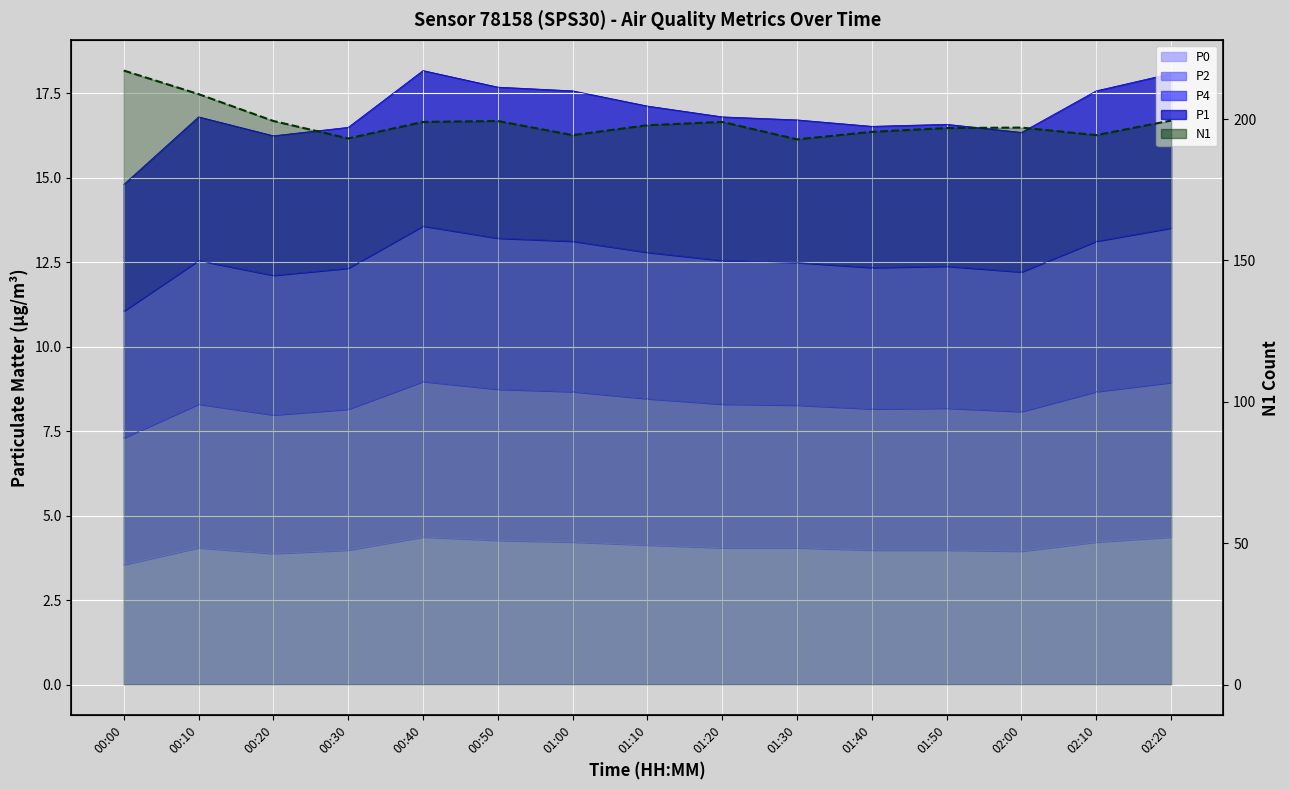

At which category does the chart reach its minimum across all series?

01:30